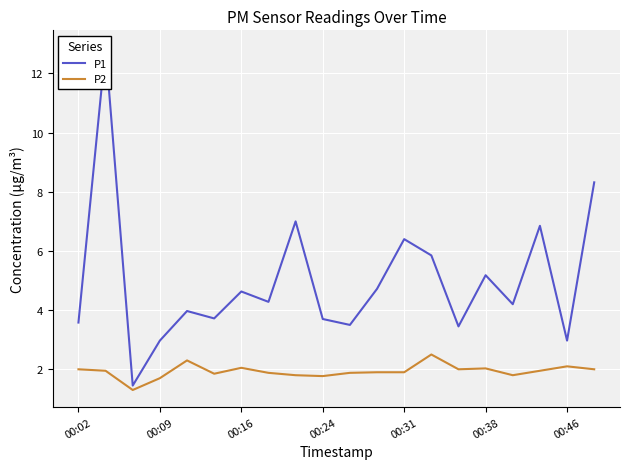

What is the lowest value of the P2 series?

1.3